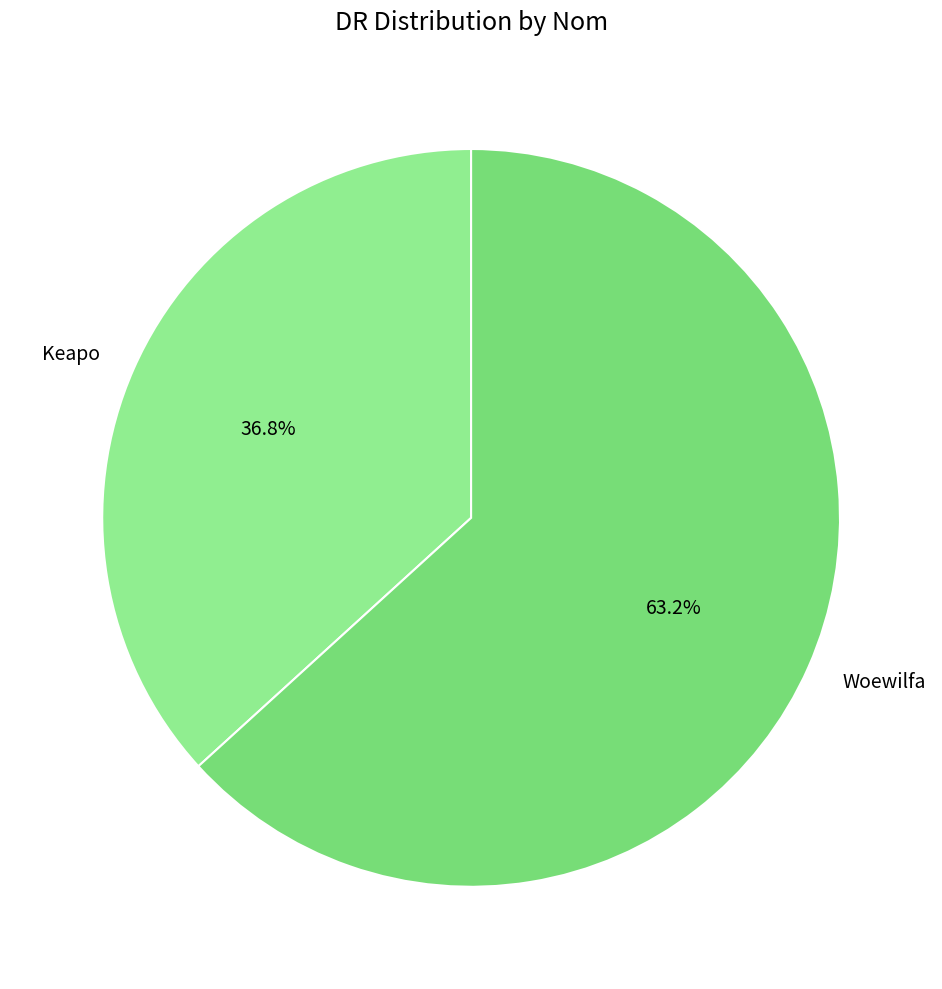

Which has a higher value, Keapo or Woewilfa?

Woewilfa